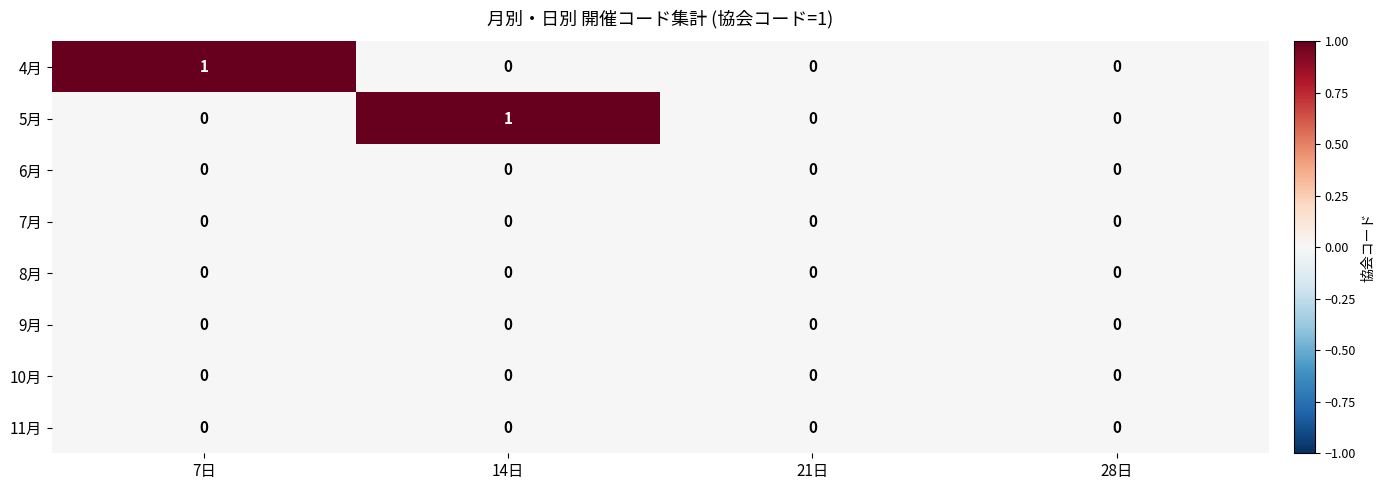

Which series changed the most between 7日 and 28日?

4月